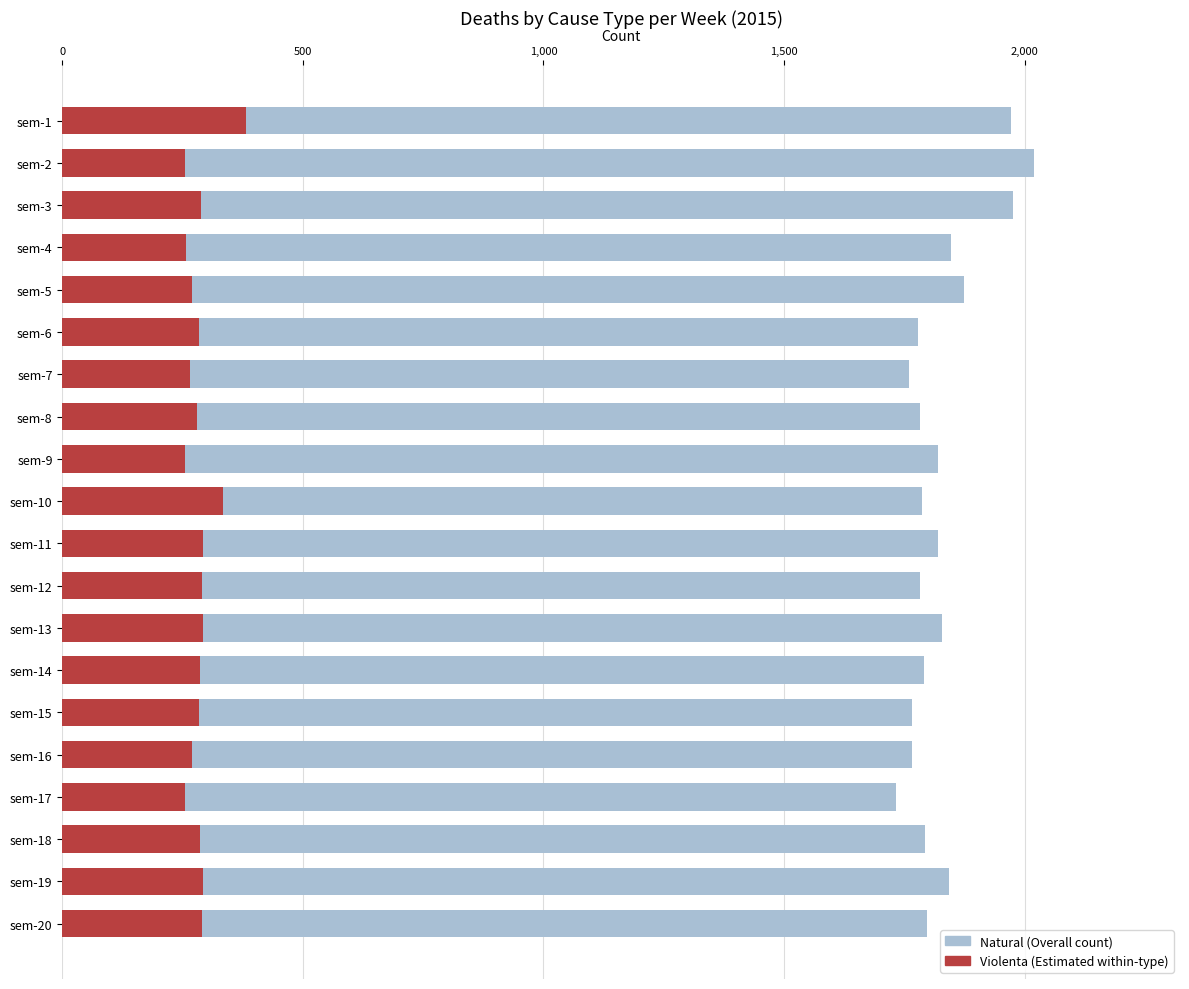

Does the chart contain any negative values?

No